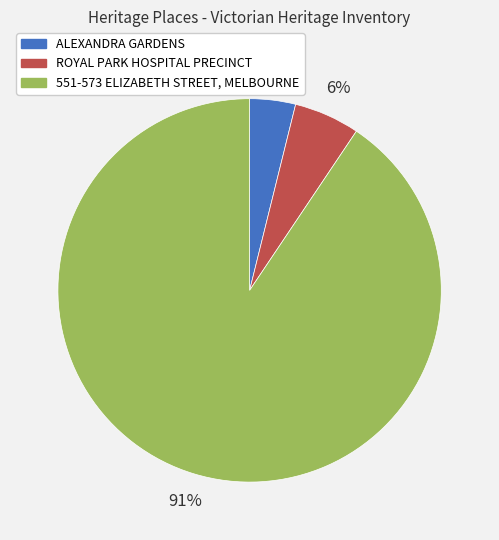

Is it true that ROYAL PARK HOSPITAL PRECINCT is 19% of the pie?

False